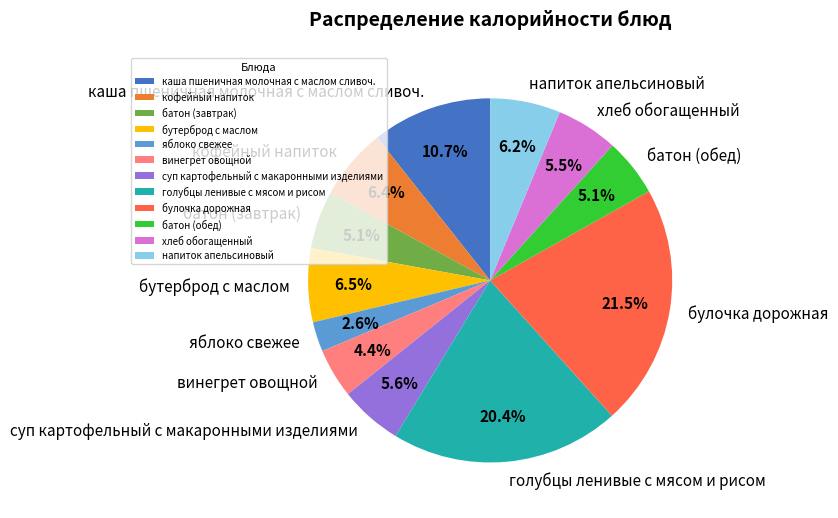

What percentage is the батон (обед) slice, to the nearest percent?

5%